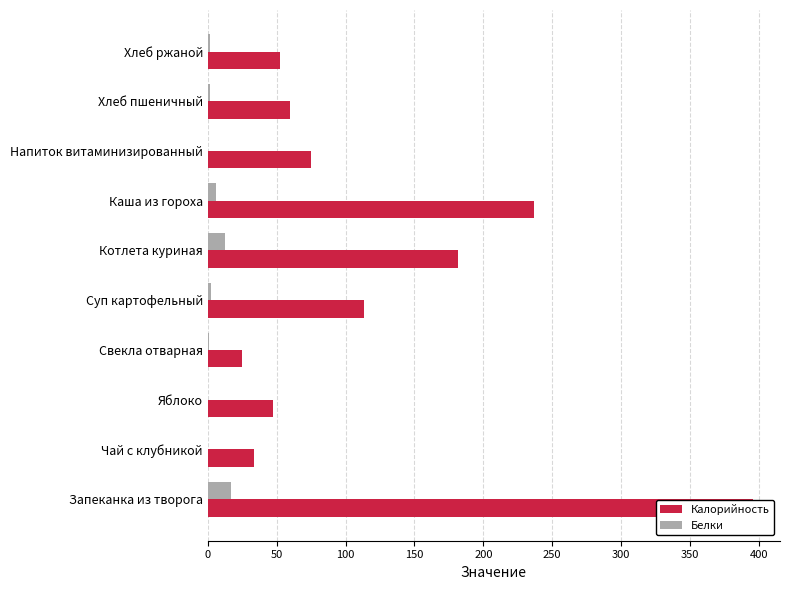

What is the difference between the highest and lowest values at Котлета куриная?

168.5